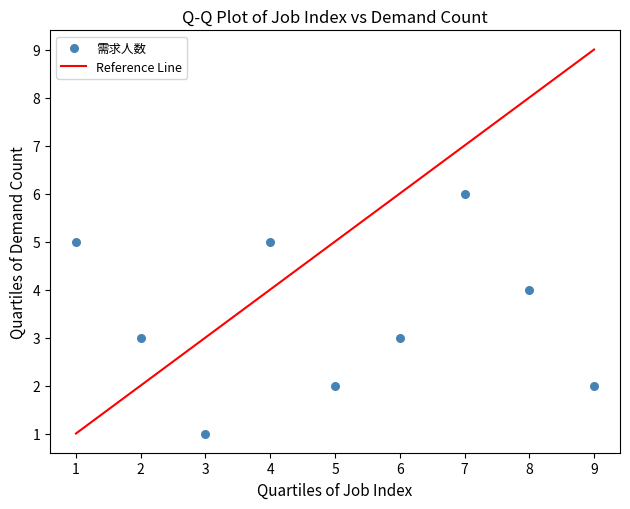

What is the average Y value?

3